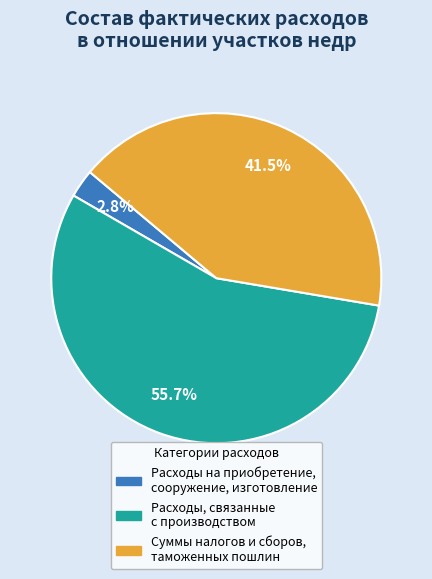

Which has a higher value, Расходы, связанные с производством or Расходы на приобретение, сооружение, изготовление?

Расходы, связанные с производством